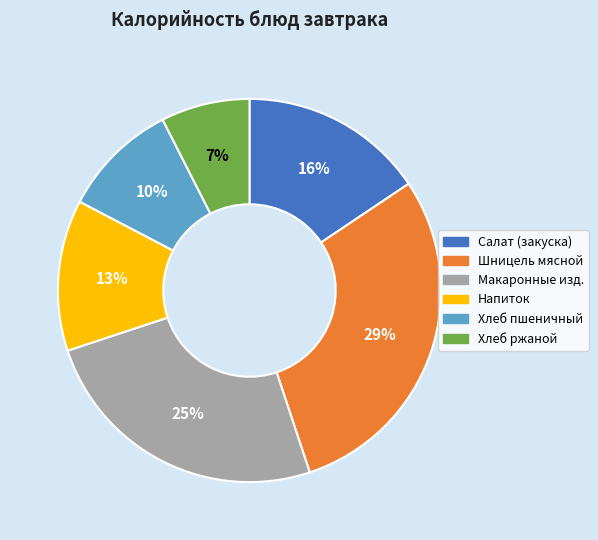

What is the smallest slice in the pie chart?

Хлеб ржаной